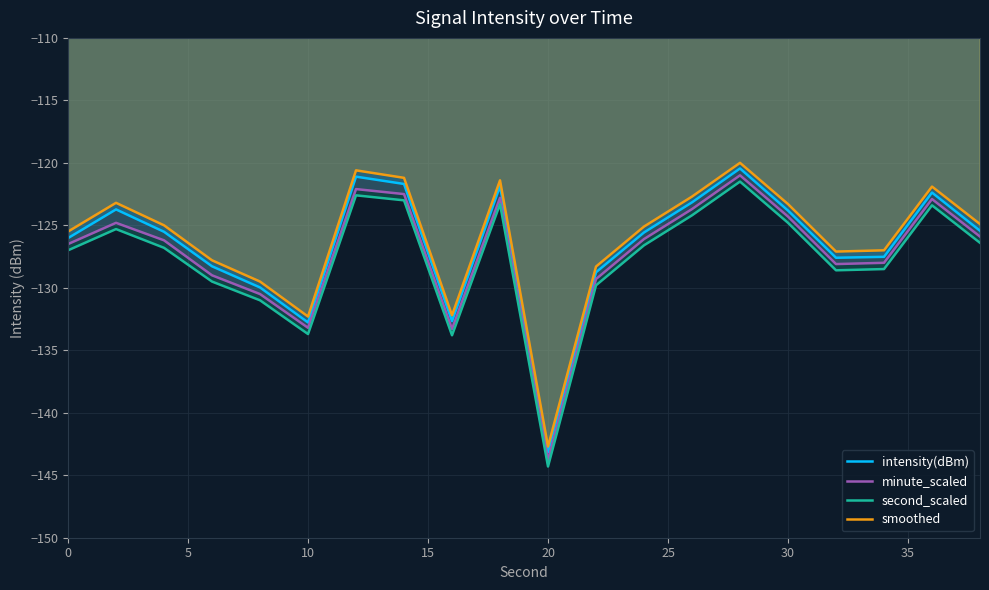

Which series has the largest total across all categories?

smoothed